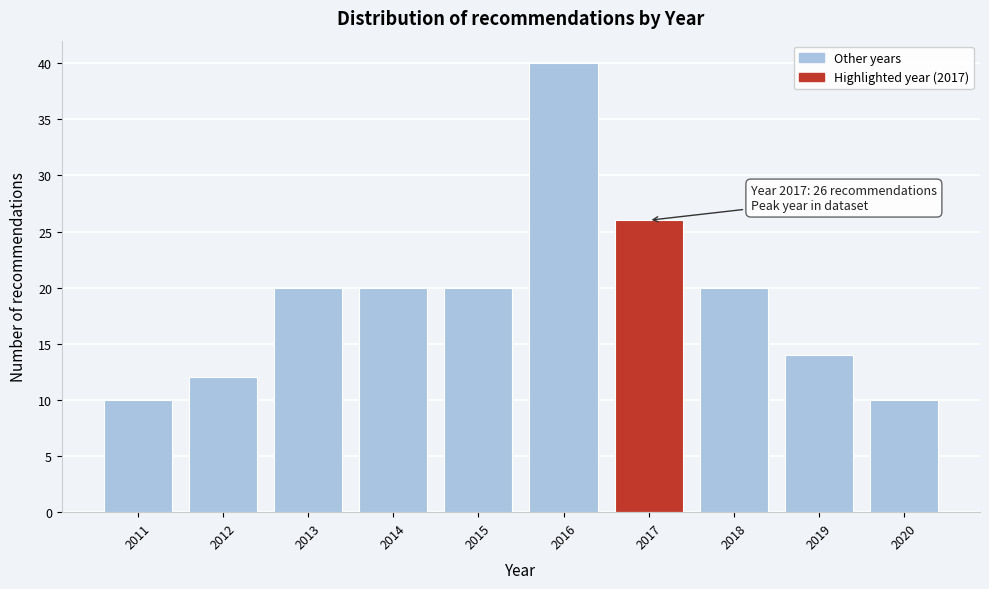

Reading right to left, extract all data points from this chart.

10	14	20	26	40	20	20	20	12	10